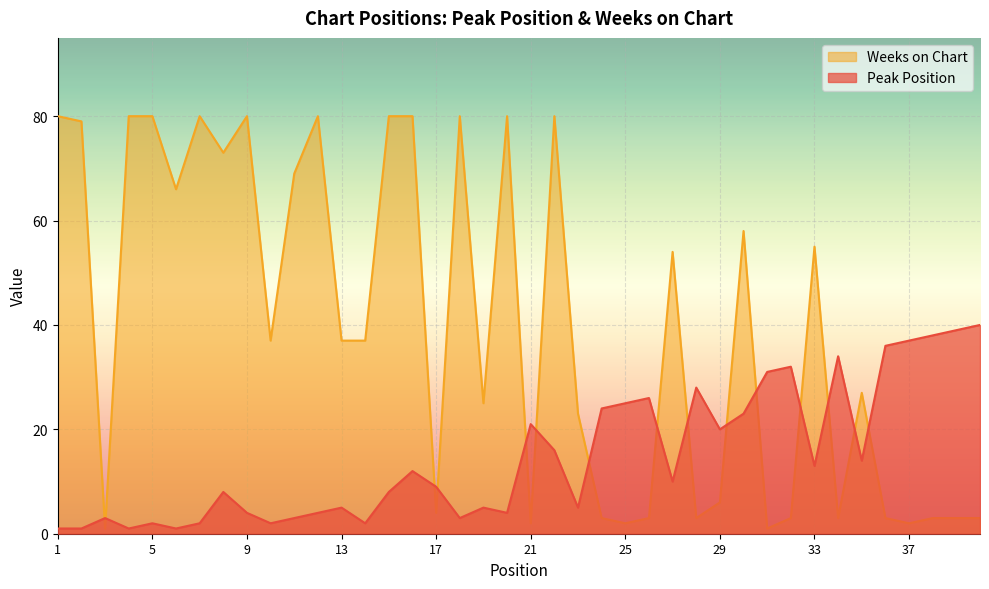

The value of Weeks on Chart at 39 is 2. True or false?

False